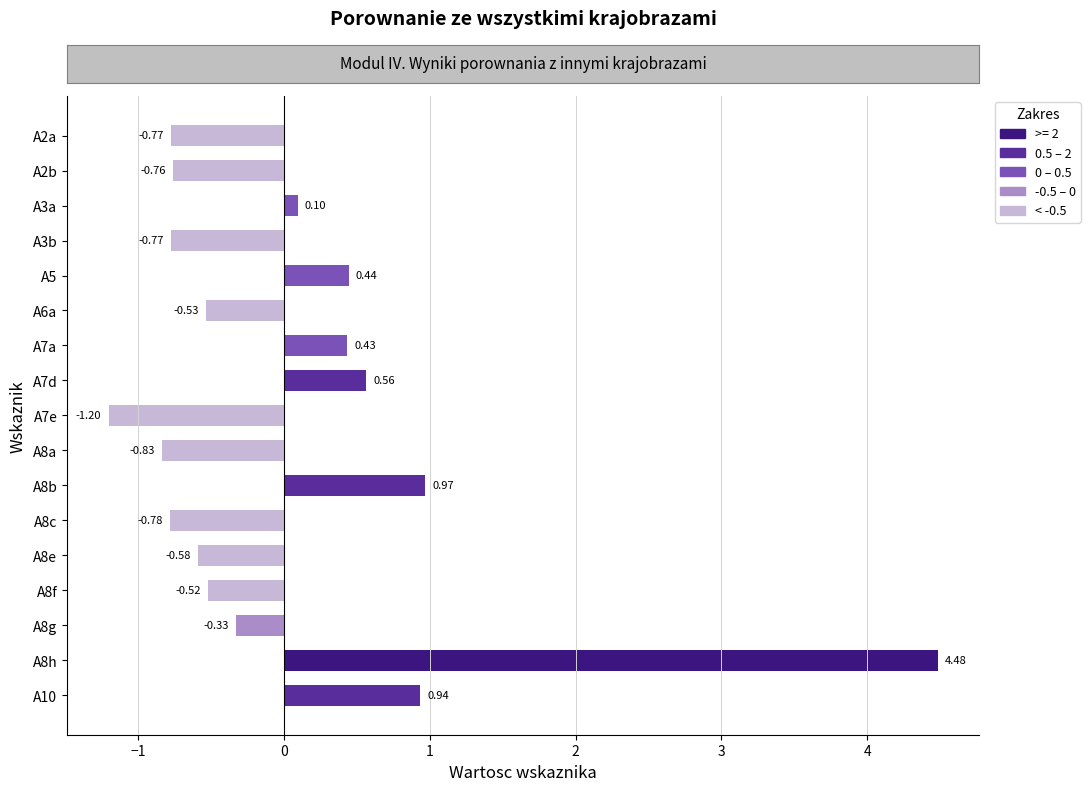

Which category has the lowest value across all series?

A7e